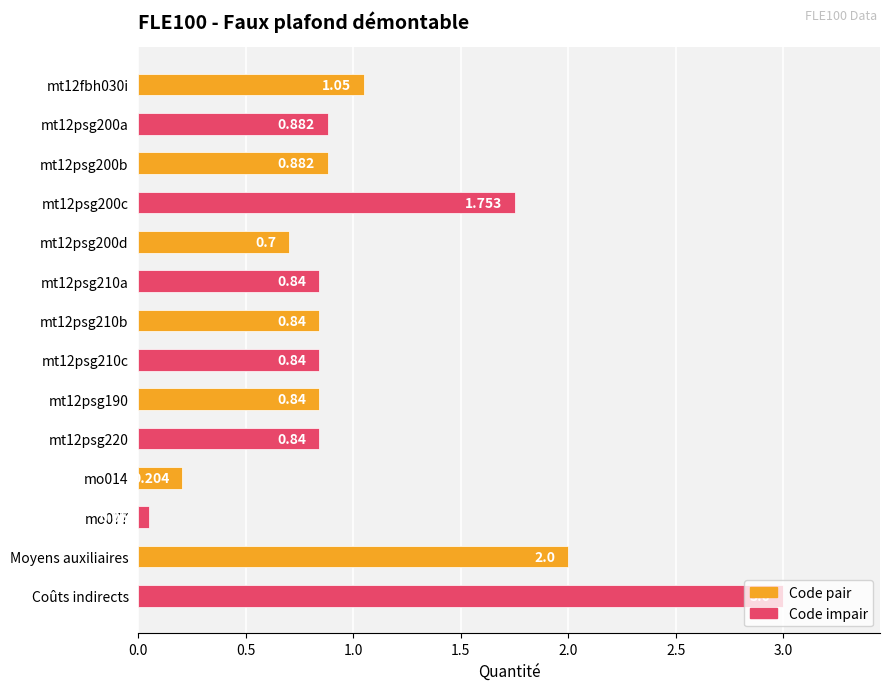

Which has a higher value, Moyens auxiliaires or mt12psg200d?

Moyens auxiliaires